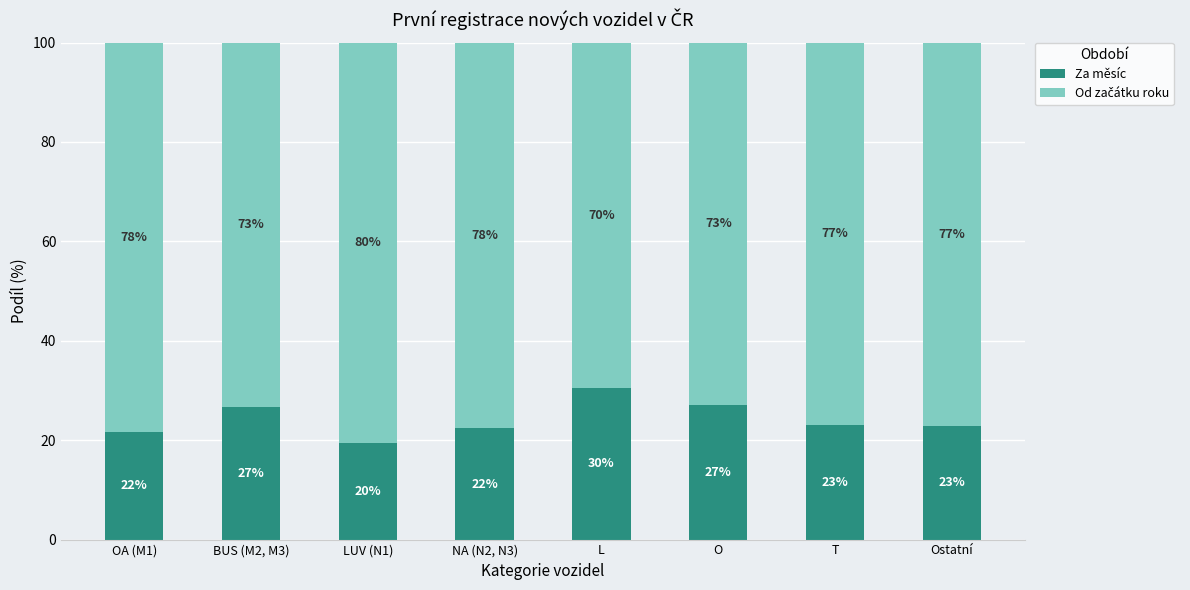

What is the total value across all series at OA (M1)?

100.0